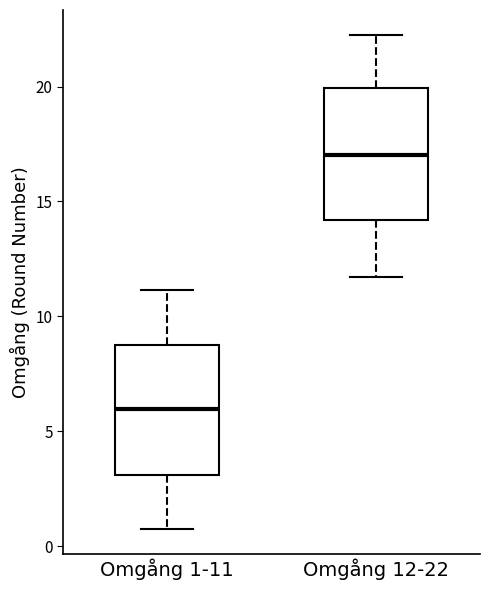

Reading left to right, transcribe this box plot: for each box, give where its median line is, the range the box spans, and where its two whiskers end, as read against the y-axis. The values are not printed on the chart, so give them approximately, as read against the axis.

Omgång 1-11: median 6.0, box 3.0 to 9.0, whiskers 1.0 to 11.0
Omgång 12-22: median 17.0, box 14.0 to 20.0, whiskers 11.5 to 22.5